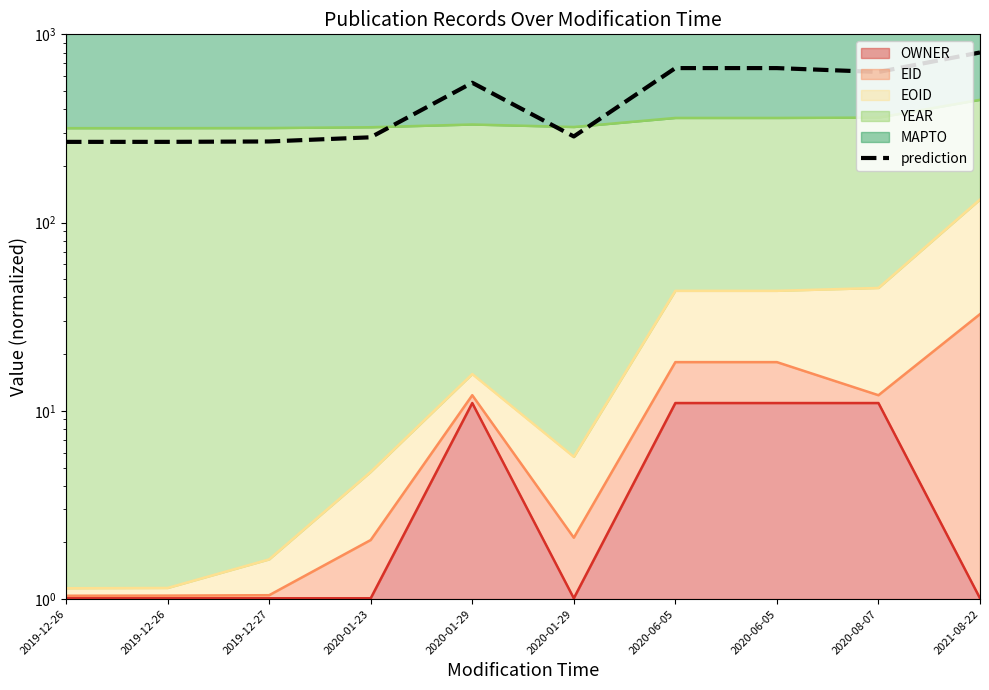

What is the label of the 10th point from the left?

2021-08-22